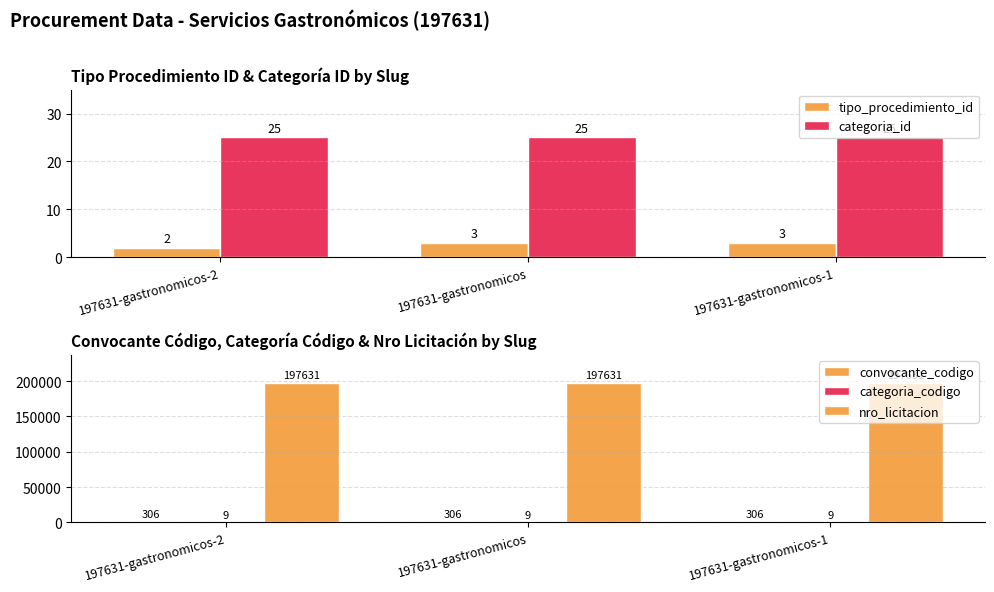

At 197631-gastronomicos, list the series in order from smallest to largest.

tipo_procedimiento_id, categoria_codigo, categoria_id, convocante_codigo, nro_licitacion